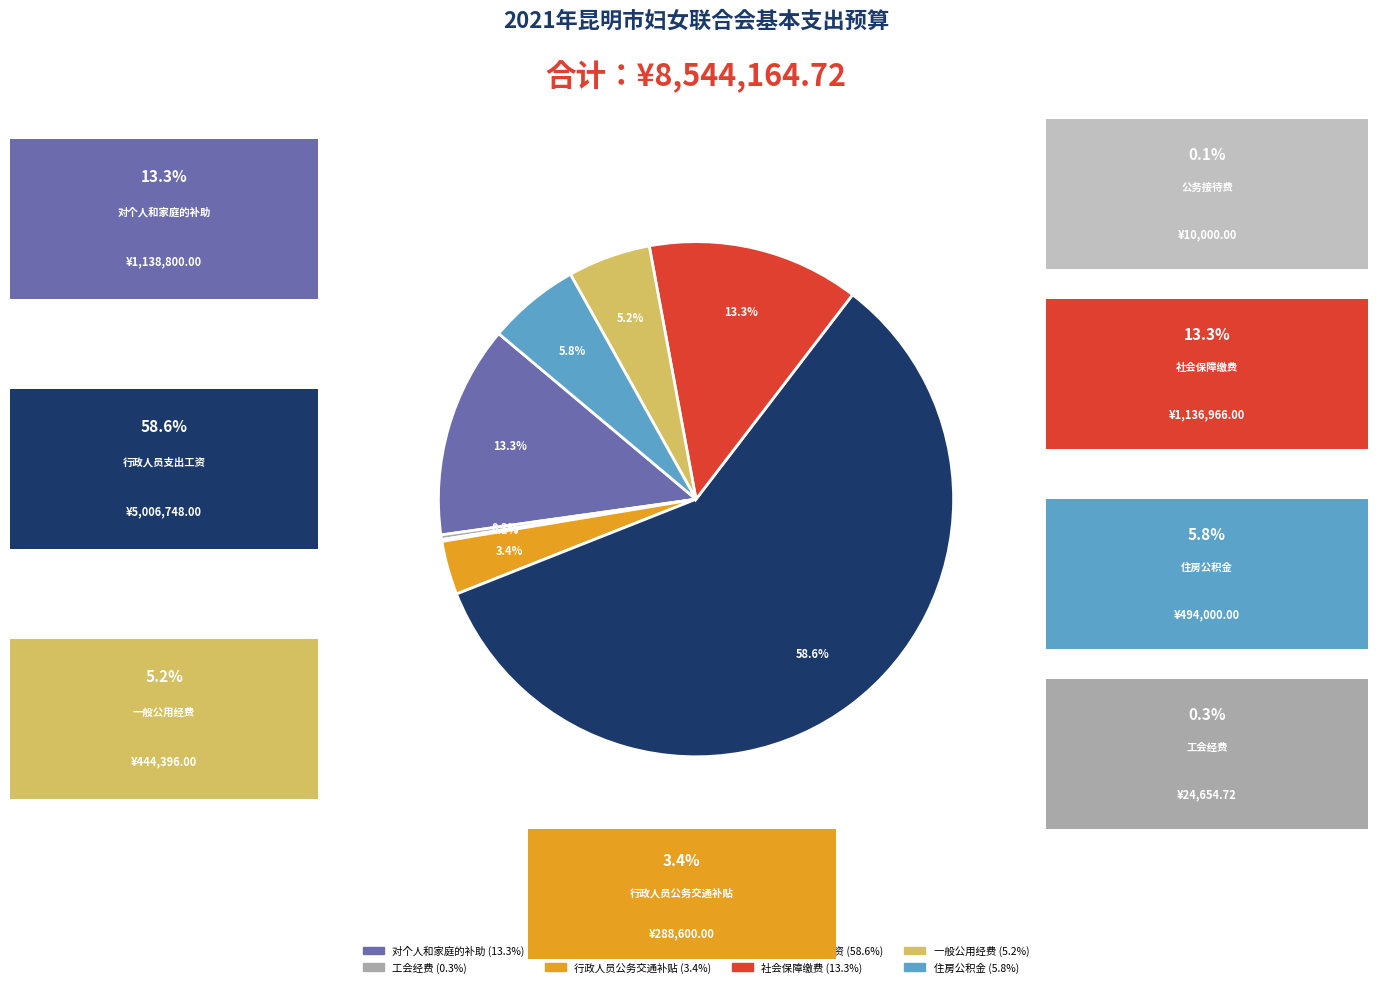

Does any single category account for the majority?

Yes